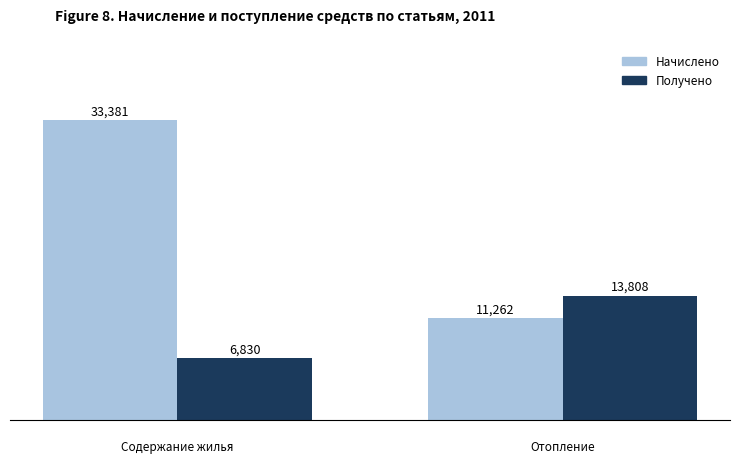

What is the sum of all Начислено values?

44643.8